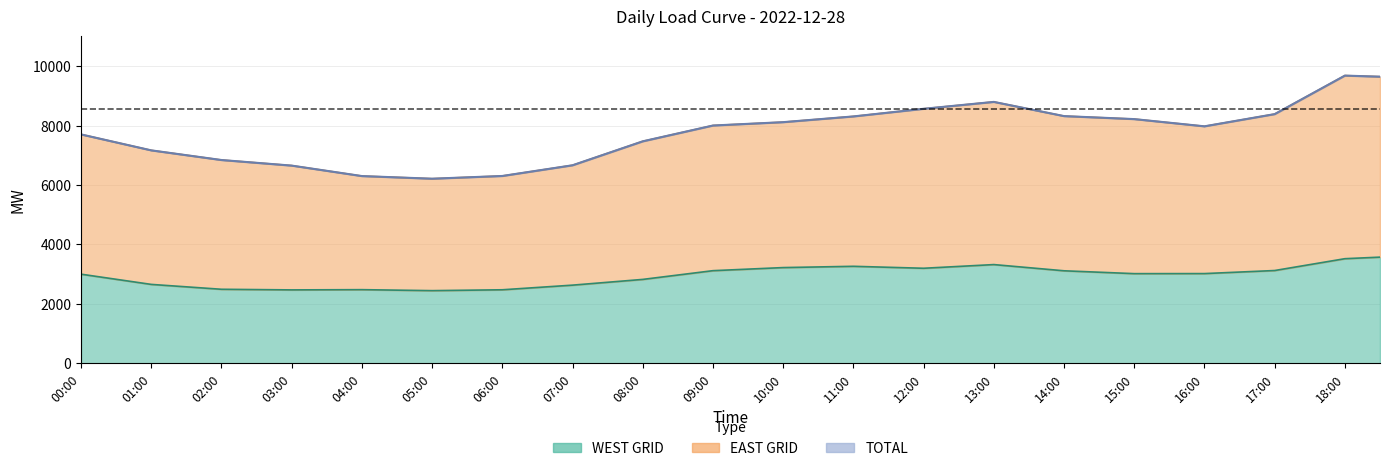

True or false: EAST GRID and WEST GRID cross at least once.

False